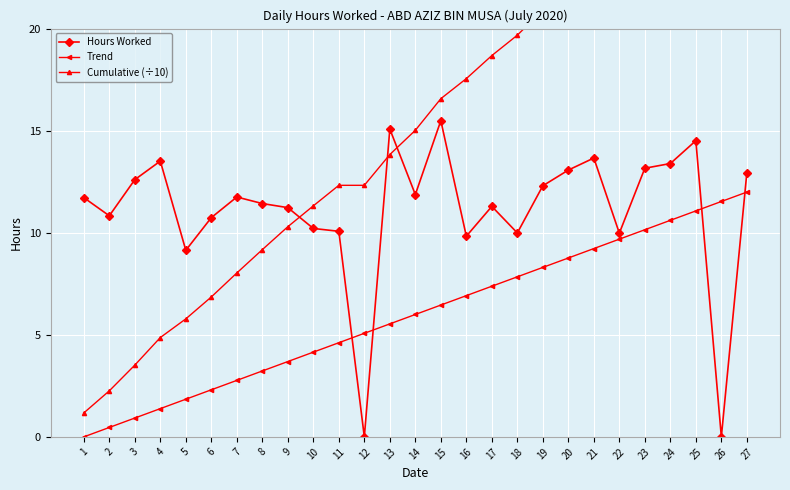

At how many categories does at least one series exceed 11?

24